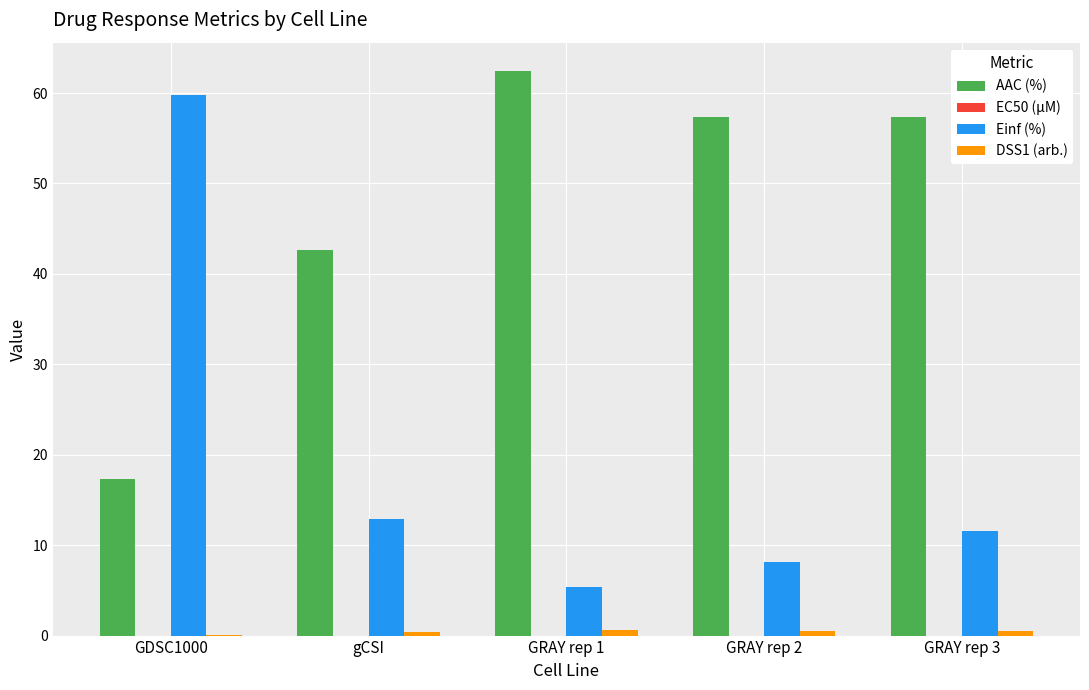

Between gCSI and GRAY rep 2, which series saw the biggest shift?

AAC (%)